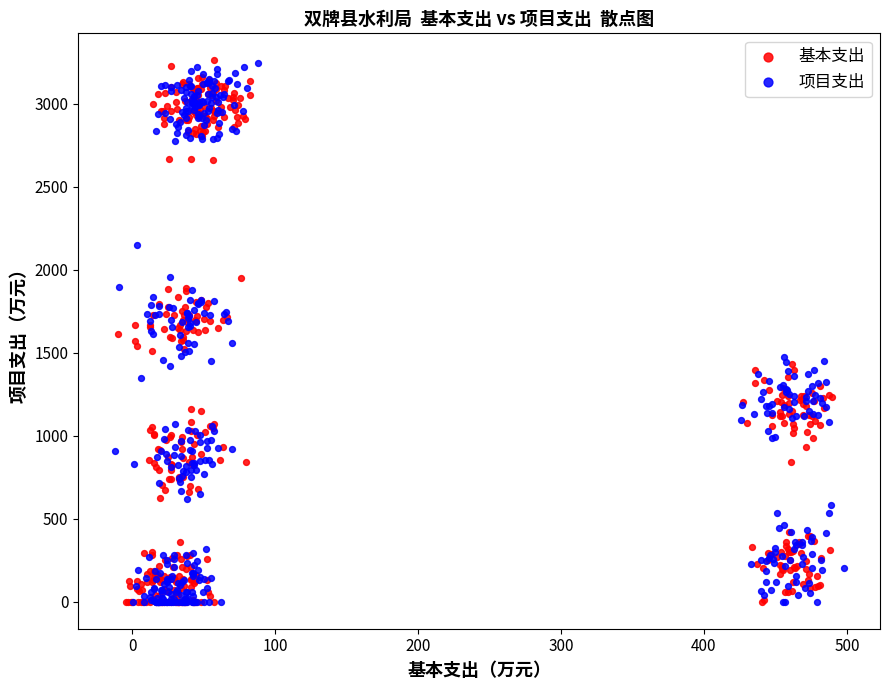

What are all the series names shown in the legend?

基本支出, 项目支出